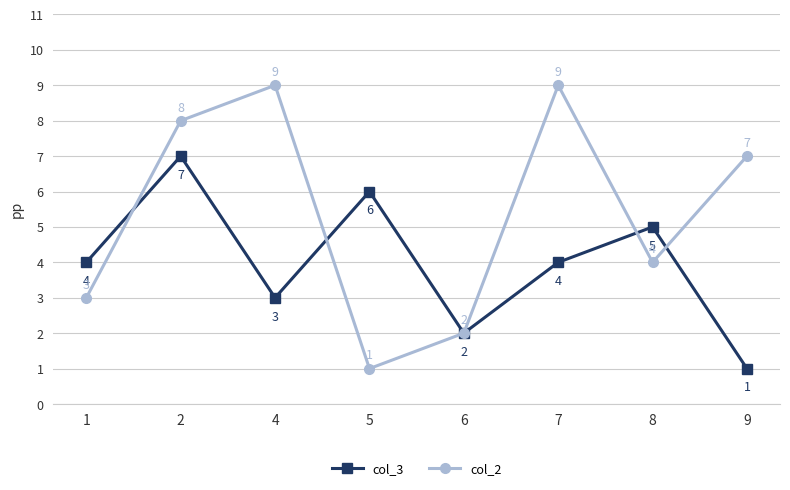

Between which two adjacent categories do col_2 and col_3 first intersect?

1 and 2